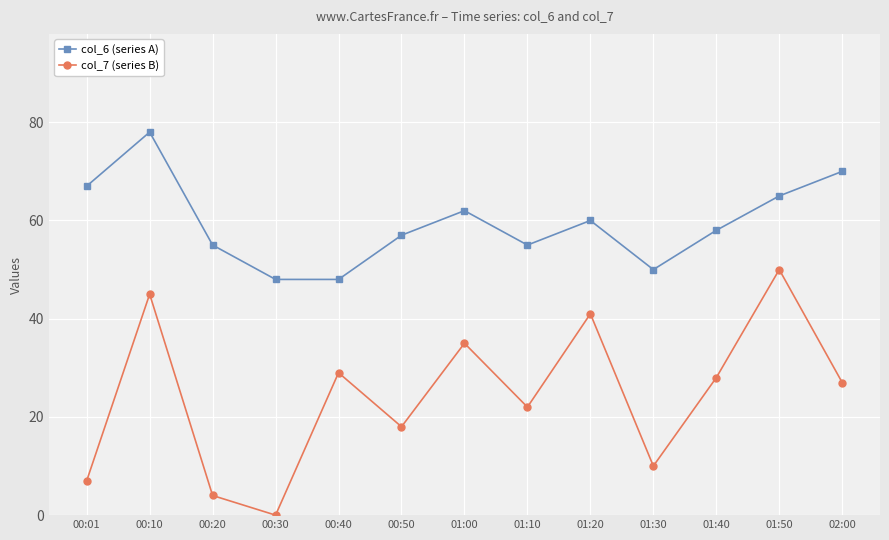

Reading left to right, extract all data points from this chart.

col_6 (series A): 00:01=67	00:10=78	00:20=55	00:30=48	00:40=48	00:50=57	01:00=62	01:10=55	01:20=60	01:30=50	01:40=58	01:50=65	02:00=70
col_7 (series B): 00:01=7	00:10=45	00:20=4	00:30=0	00:40=29	00:50=18	01:00=35	01:10=22	01:20=41	01:30=10	01:40=28	01:50=50	02:00=27